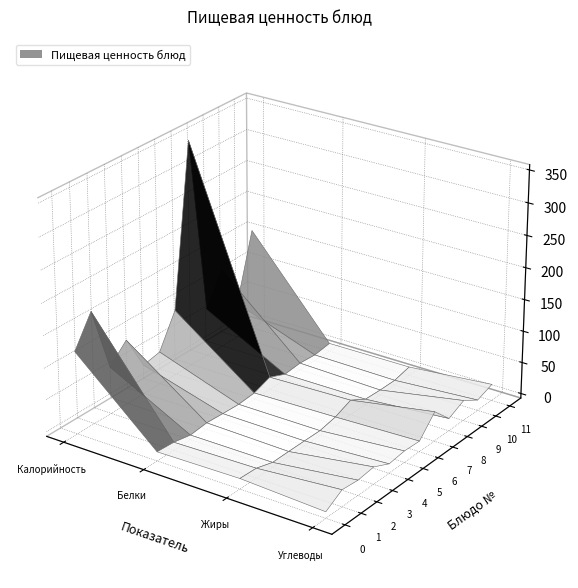

The value of Кофейный напиток at Углеводы is 3.8. True or false?

False